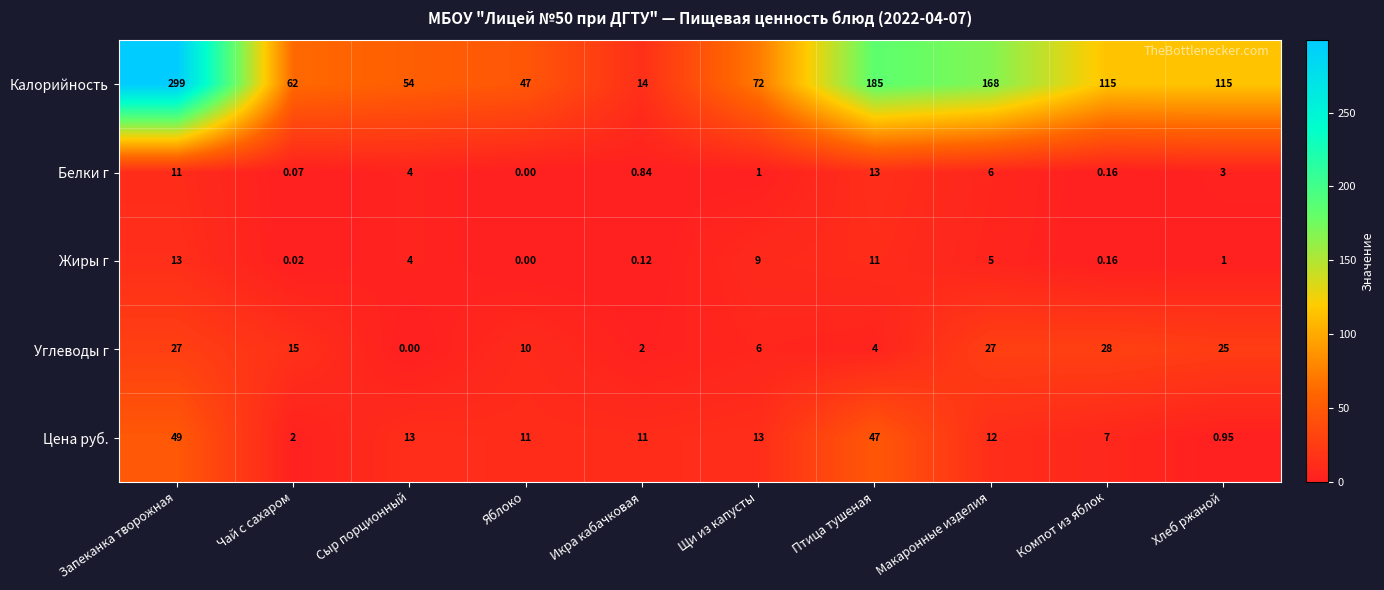

Which series has the largest range (max minus min)?

Калорийность